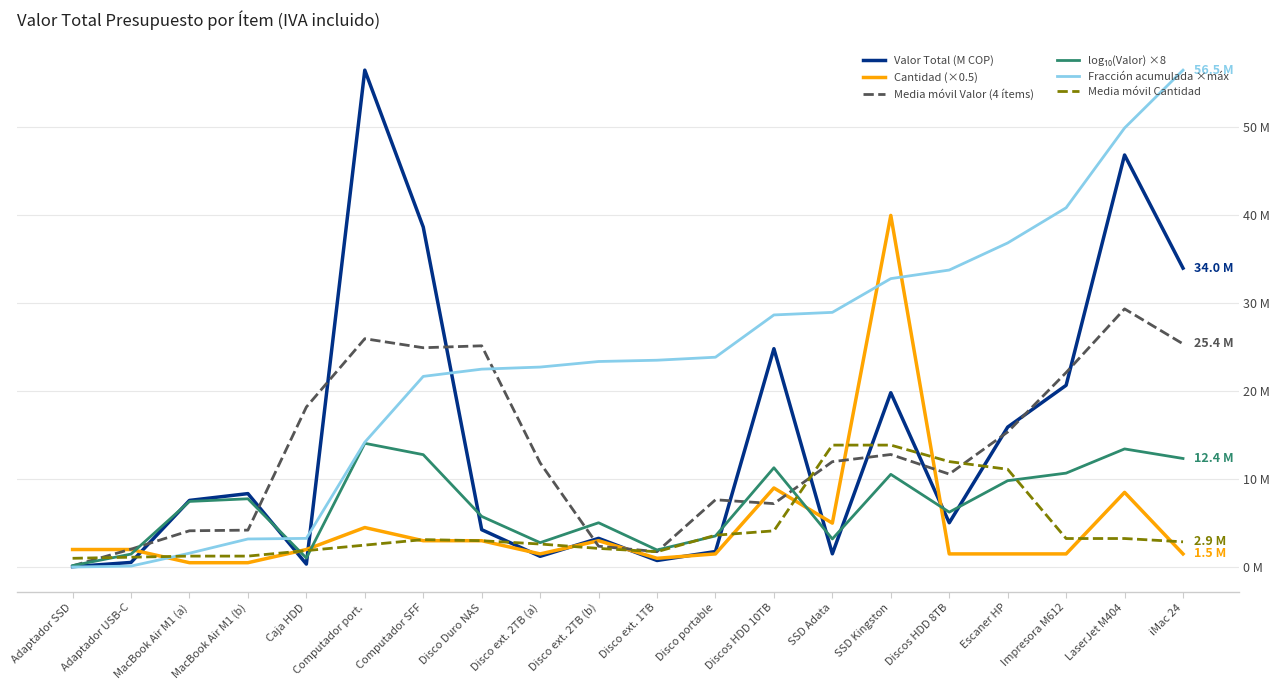

True or false: log₁₀(Valor) ×8 has a value of 22.5 at LaserJet M404.

False